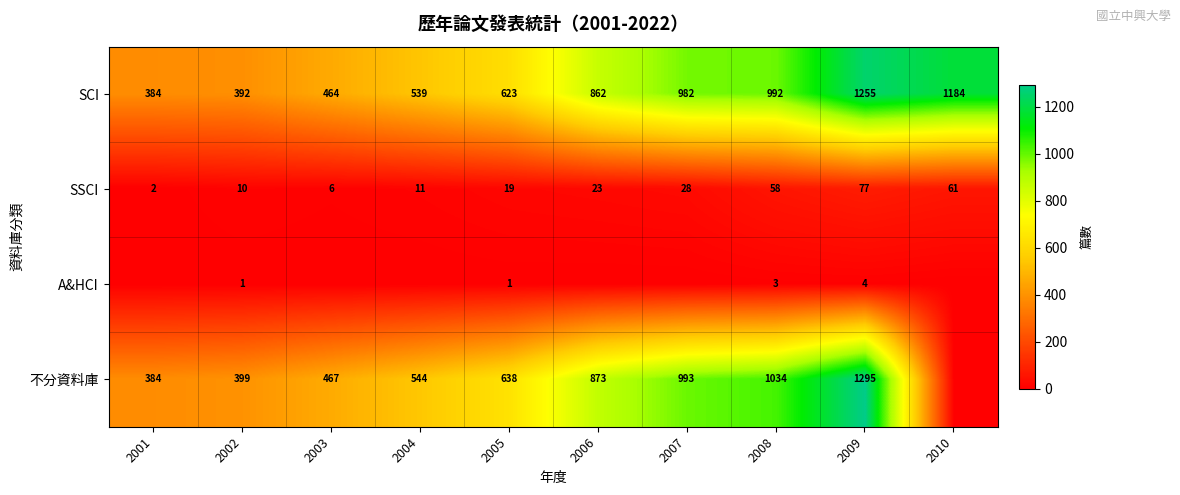

What is the total value across all series at 2005?

1281